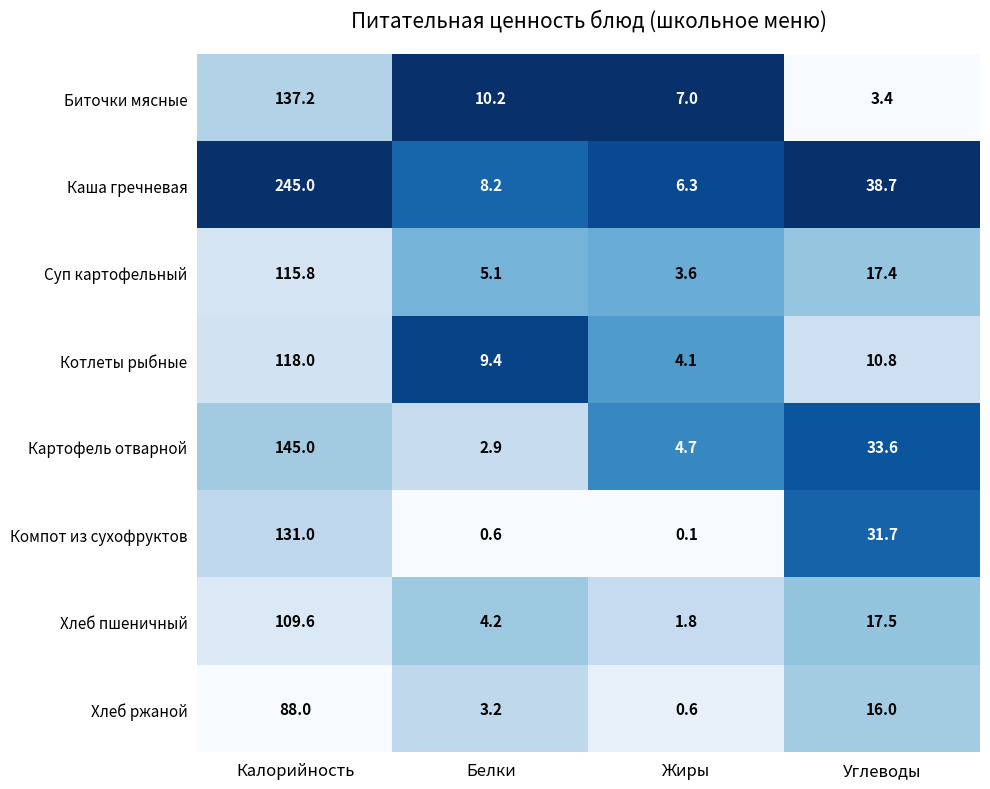

What is the sum of the Хлеб ржаной values at Углеводы and Жиры?

16.6